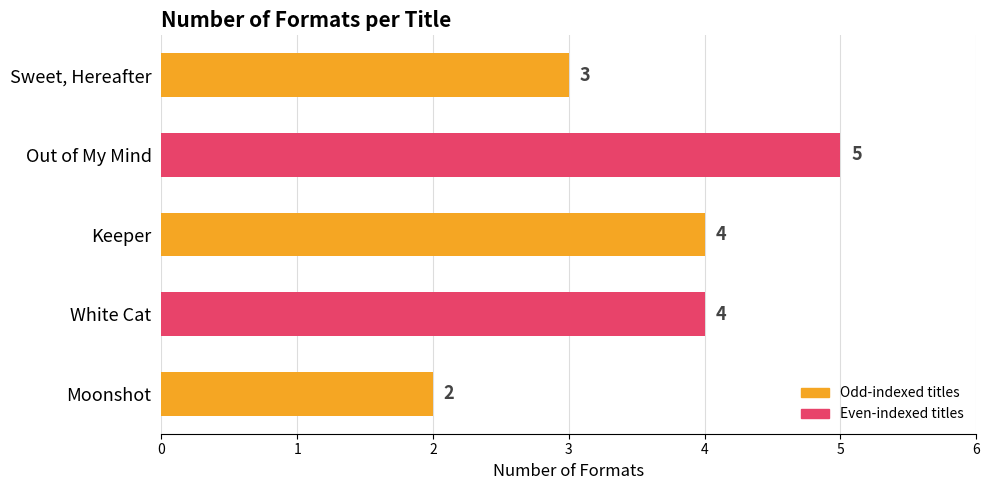

What is the average value?

4